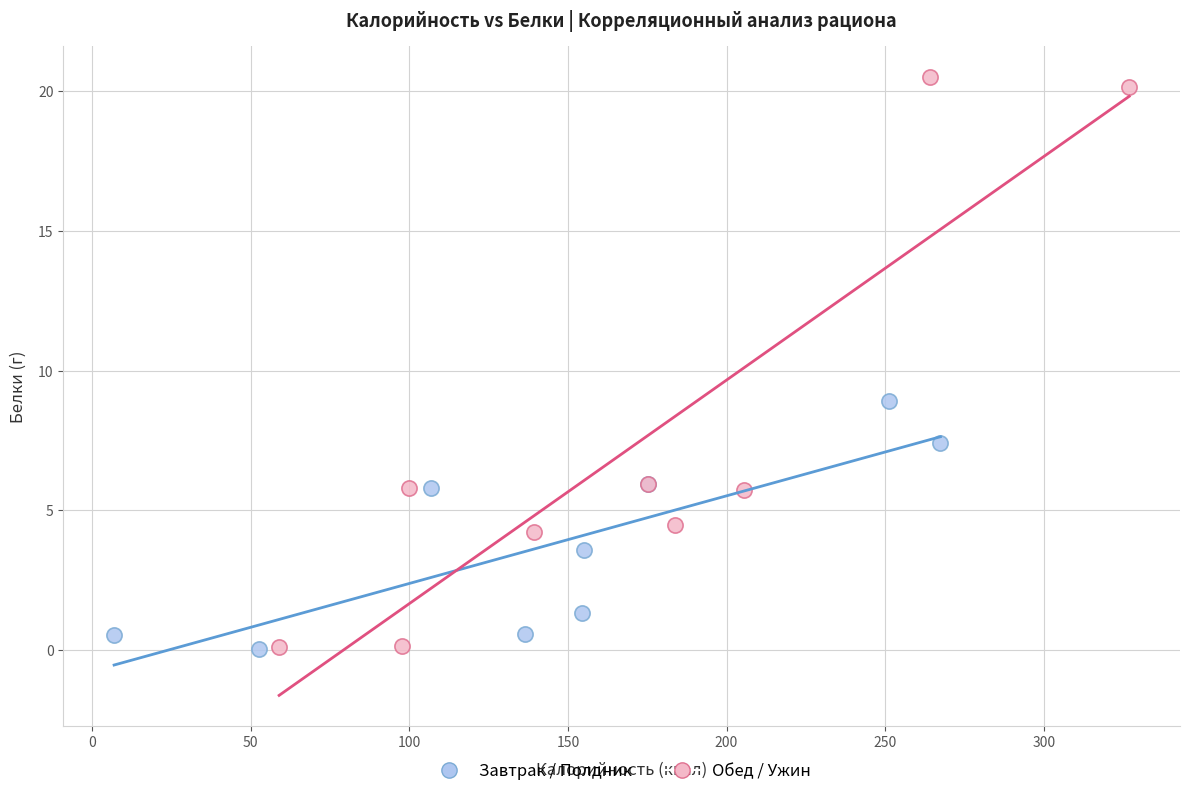

Which series has the largest Y range (max minus min)?

Обед / Ужин